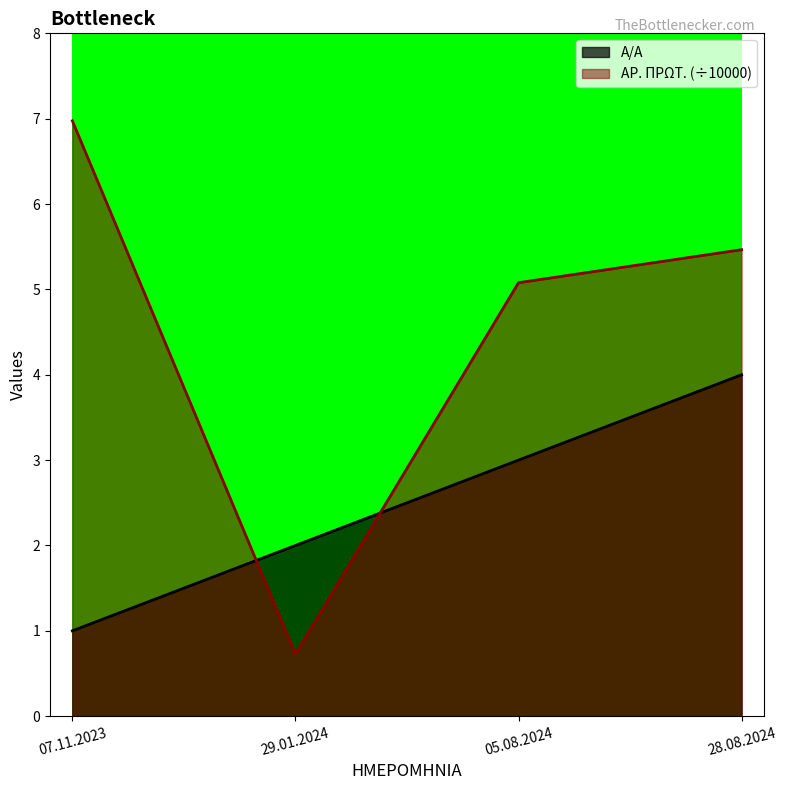

What is the approximate value of ΑΡ. ΠΡΩΤ. at 07.11.2023?

7.0